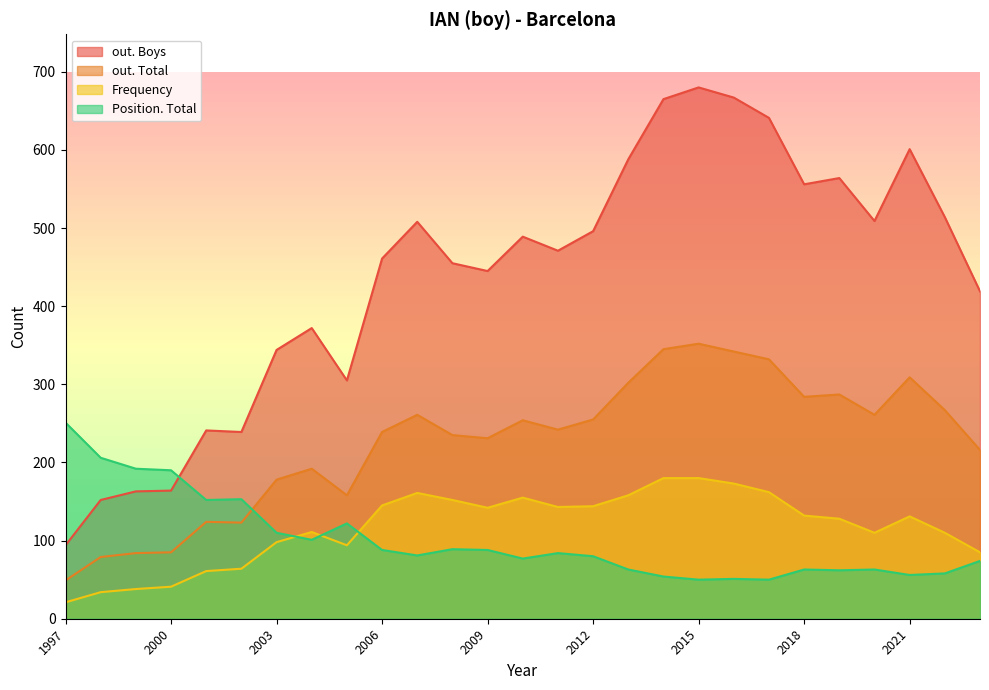

Which series has the widest spread of values?

out. Boys